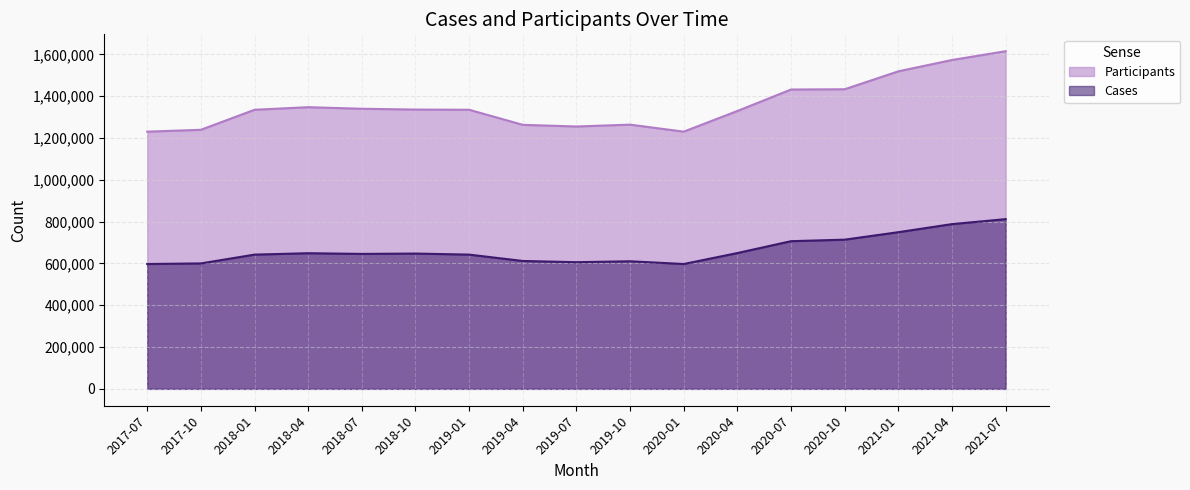

In Cases, how many points are higher than both neighbors (excluding endpoints)?

3